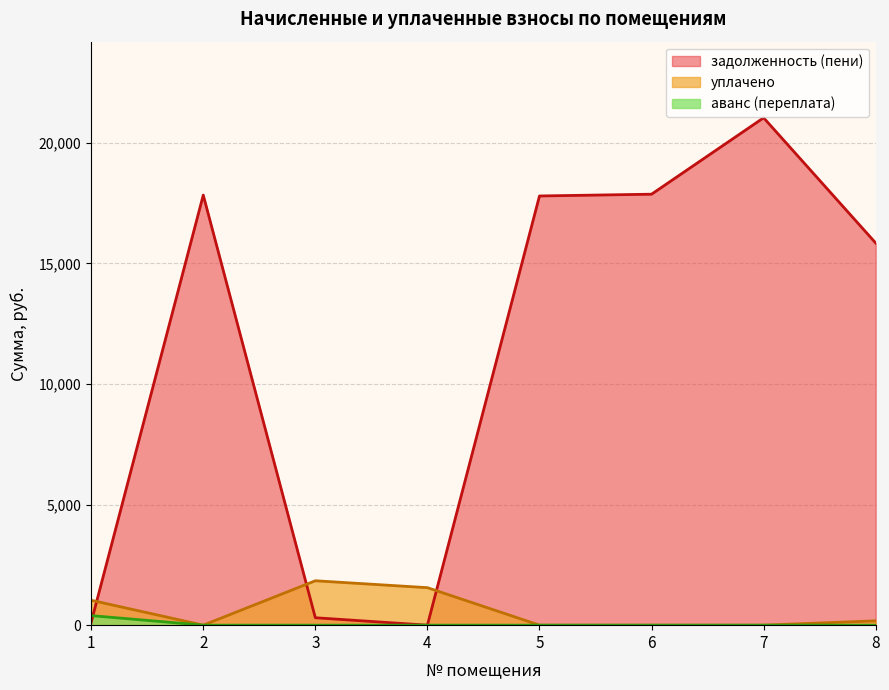

True or false: аванс (переплата) and уплачено cross at least once.

False